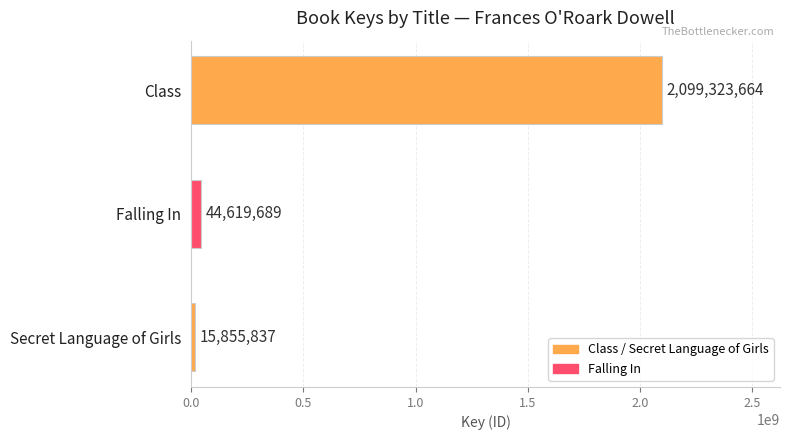

What is the label of the 2nd bar from the bottom?

Falling In